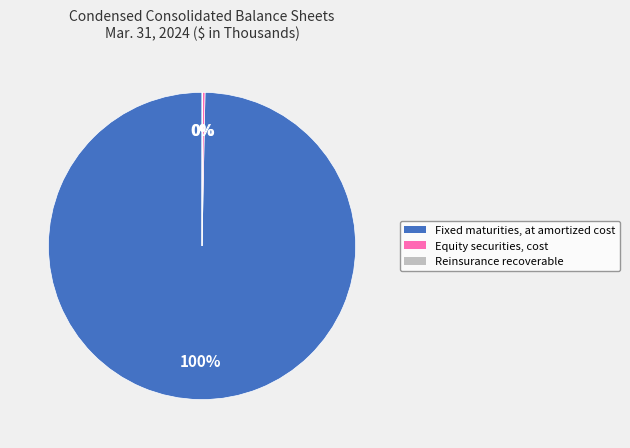

Between Equity securities, cost and Fixed maturities, at amortized cost, which is larger?

Fixed maturities, at amortized cost